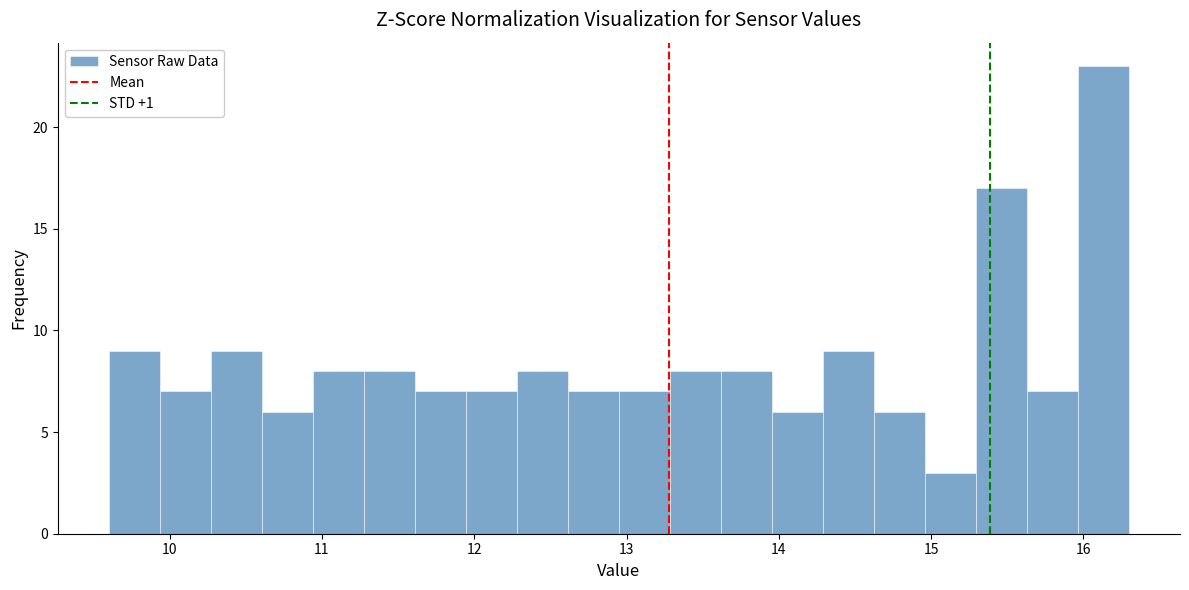

Around what value on the x-axis is the tallest bar? Give the approximate position of its centre, as read against the axis.

16.1